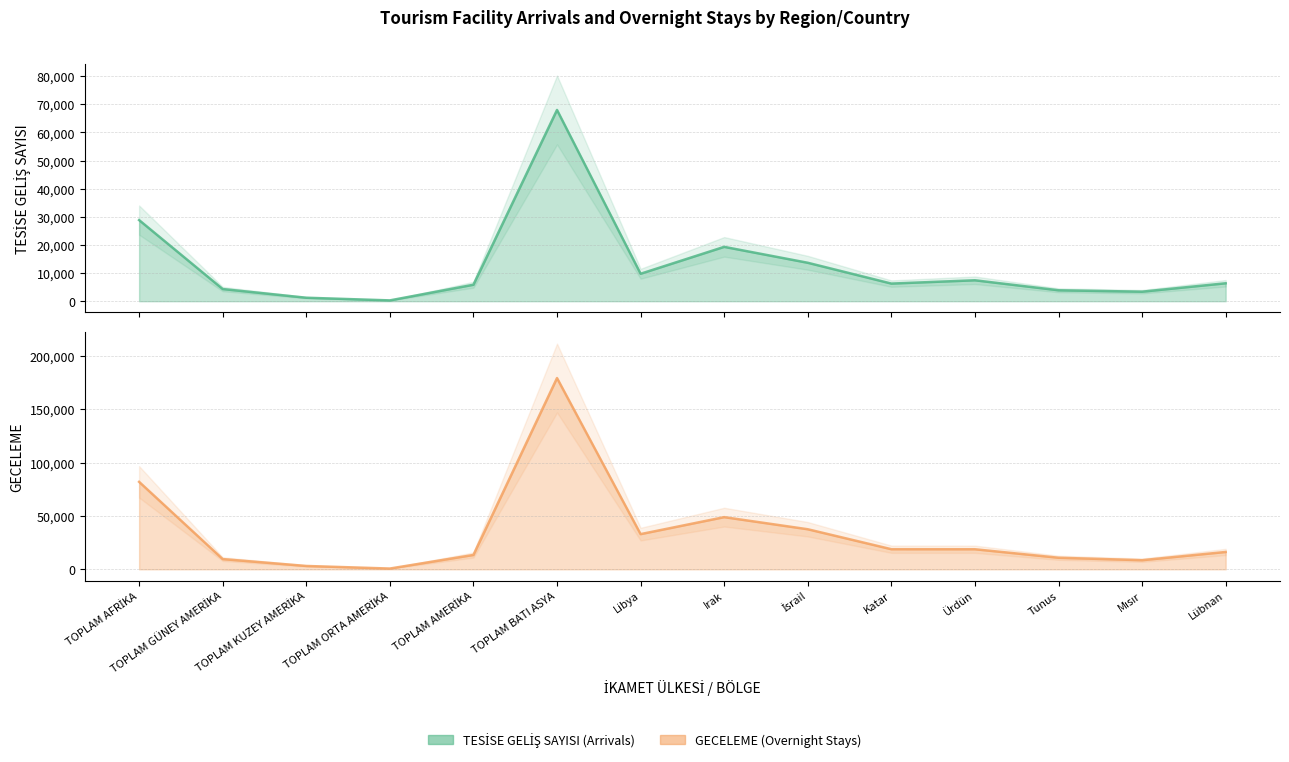

The value of GECELEME at TOPLAM AMERİKA is 13442. True or false?

True